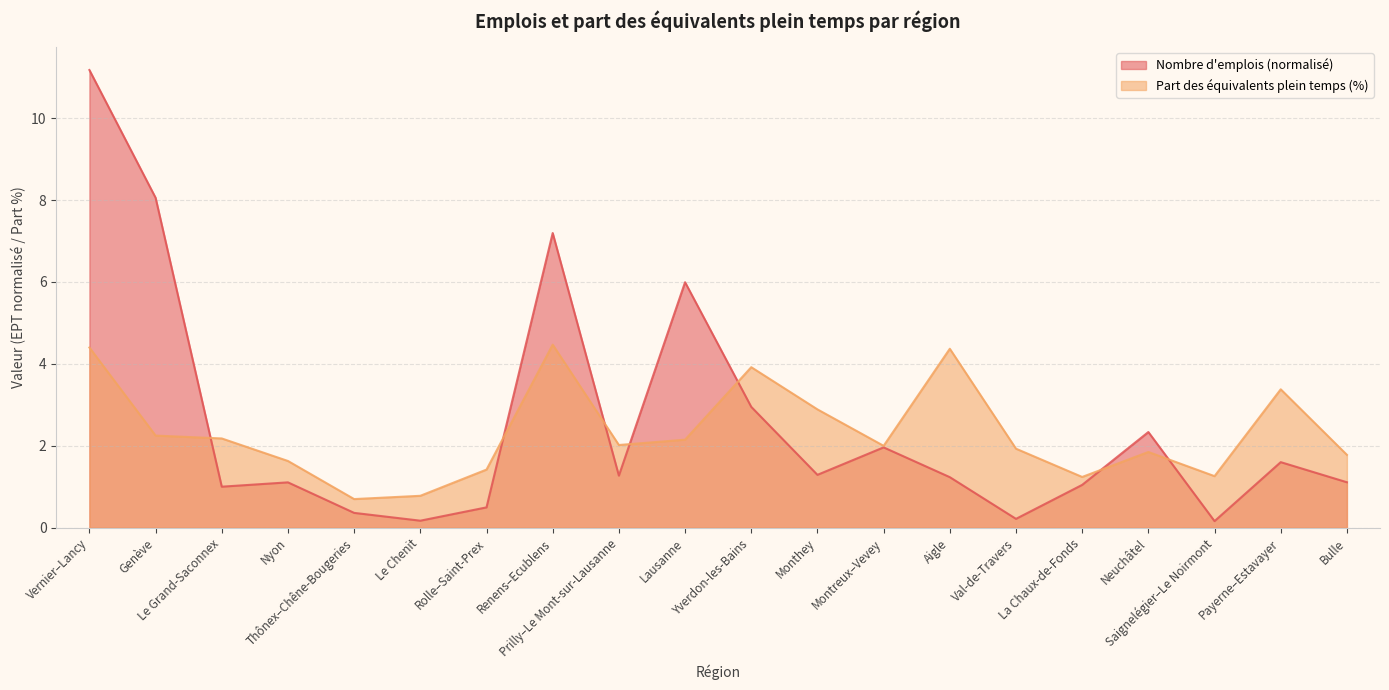

True or false: Nombre d'emplois (normalisé) has more than 2 points higher than both neighbors.

True